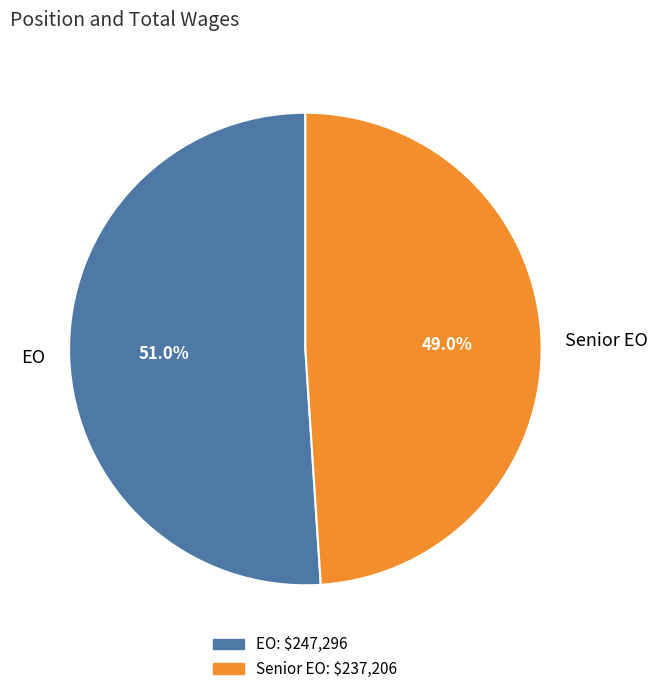

To the nearest percent, what is the difference between the largest and smallest slice percentages?

2%